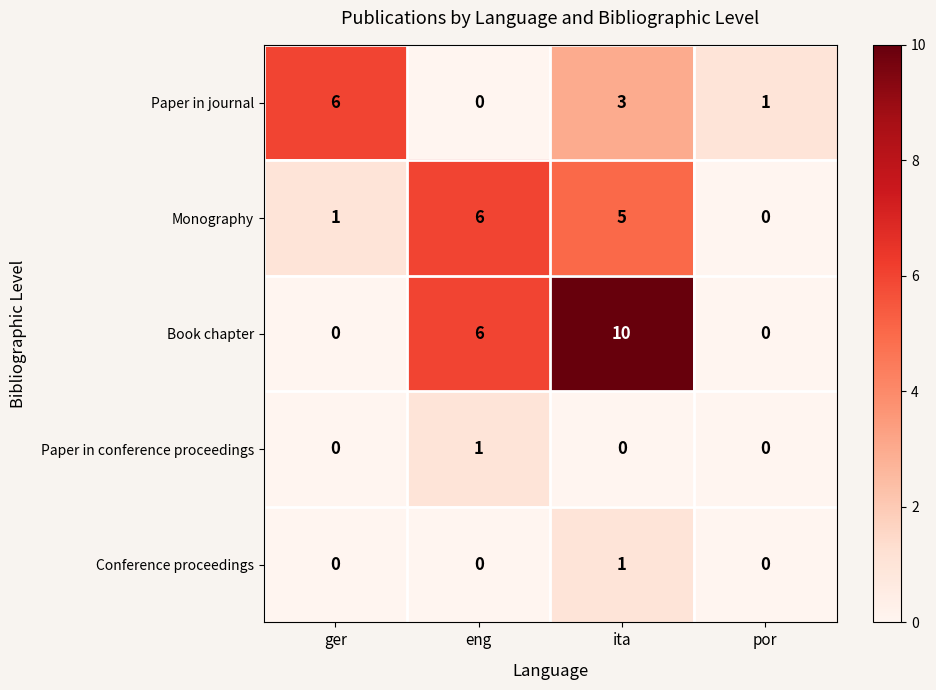

Is it true that Paper in journal equals 4 at ita?

False